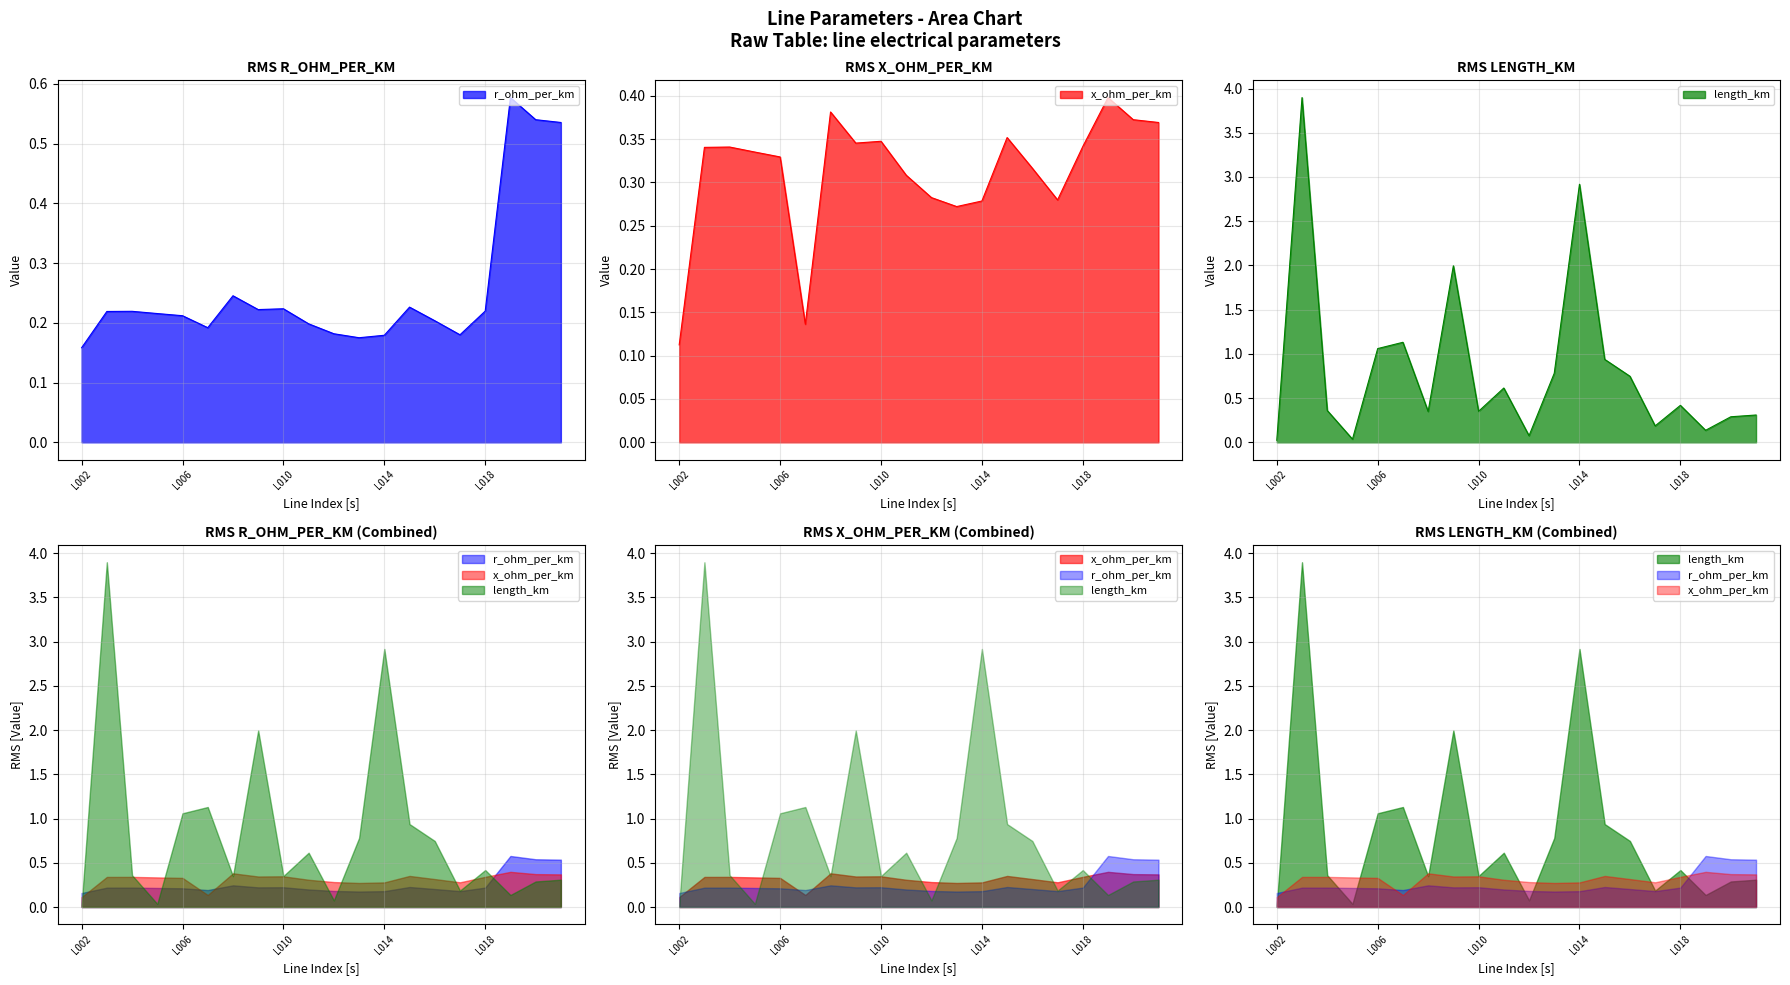

Reading left to right, list all the values displayed in this chart.

r_ohm_per_km: L002=0.2	L003=0.2	L004=0.2	L005=0.2	L006=0.2	L007=0.2	L008=0.2	L009=0.2	L010=0.2	L011=0.2	L012=0.2	L013=0.2	L014=0.2	L015=0.2	L016=0.2	L017=0.2	L018=0.2	L019=0.6	L020=0.5	L021=0.5
x_ohm_per_km: L002=0.1	L003=0.3	L004=0.3	L005=0.3	L006=0.3	L007=0.1	L008=0.4	L009=0.3	L010=0.3	L011=0.3	L012=0.3	L013=0.3	L014=0.3	L015=0.4	L016=0.3	L017=0.3	L018=0.3	L019=0.4	L020=0.4	L021=0.4
length_km: L002=0.0	L003=3.9	L004=0.4	L005=0.0	L006=1.1	L007=1.1	L008=0.3	L009=2.0	L010=0.4	L011=0.6	L012=0.1	L013=0.8	L014=2.9	L015=0.9	L016=0.7	L017=0.2	L018=0.4	L019=0.1	L020=0.3	L021=0.3